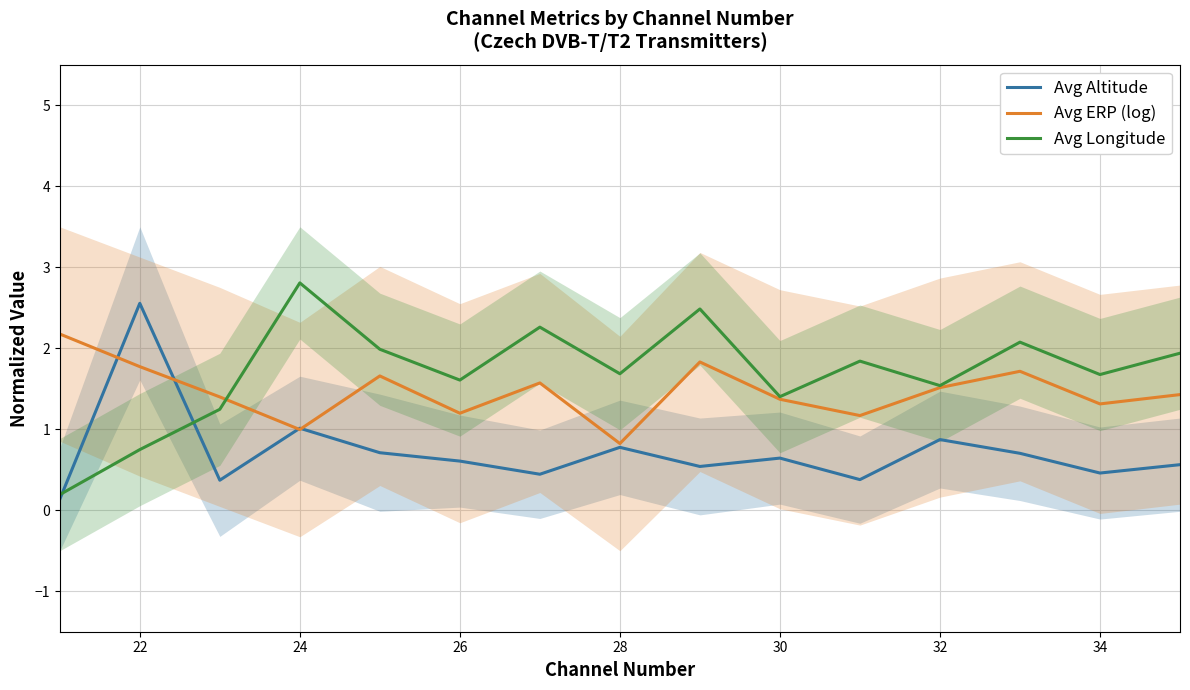

At which label does Avg Longitude reach its peak?

24